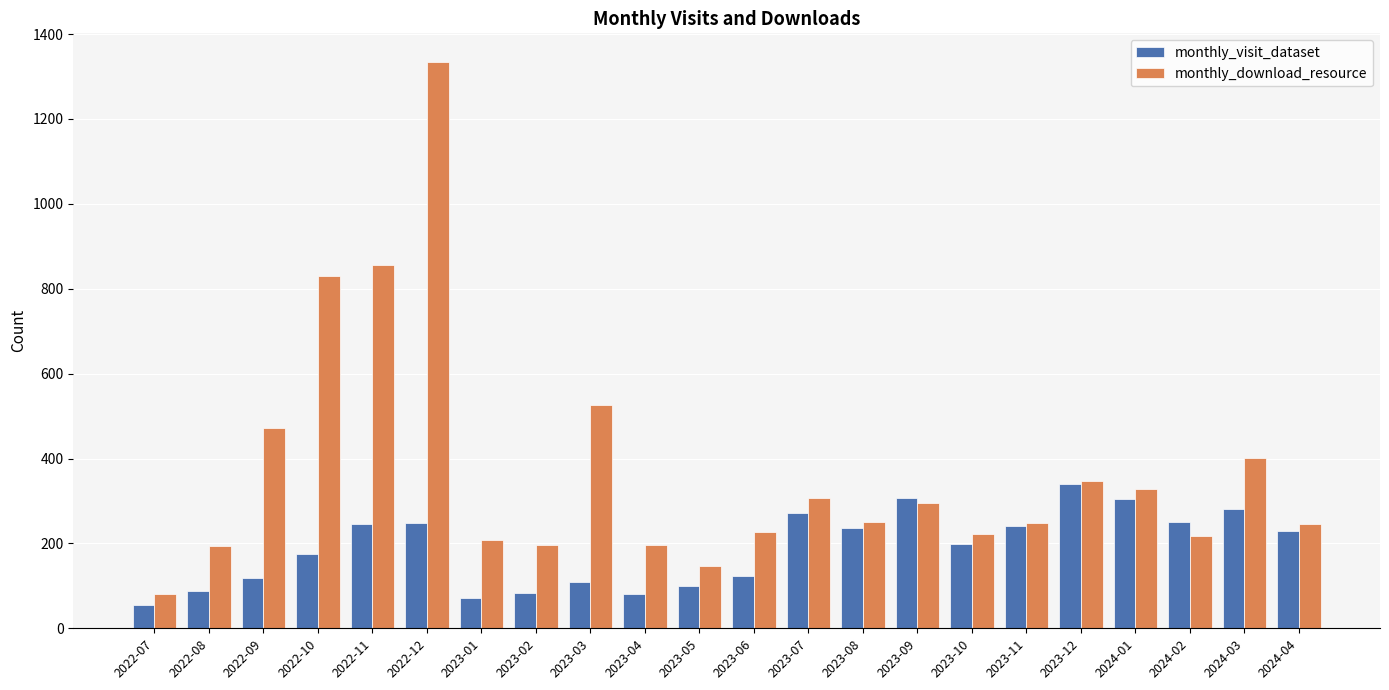

List the series in order of their overall mean, lowest first.

monthly_visit_dataset, monthly_download_resource